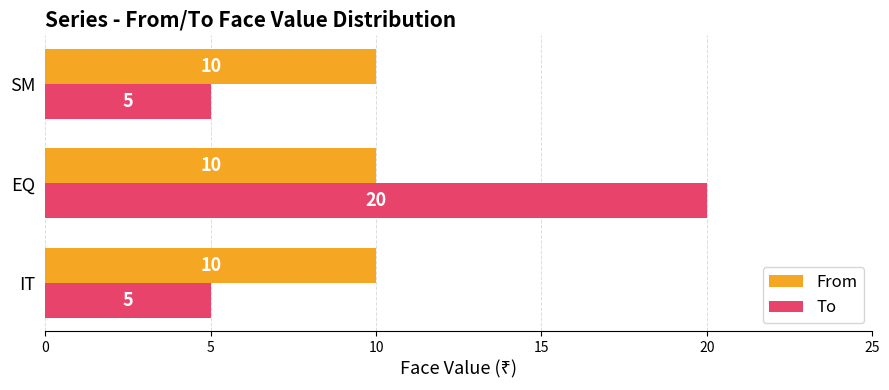

What is the lowest value of the From series?

10